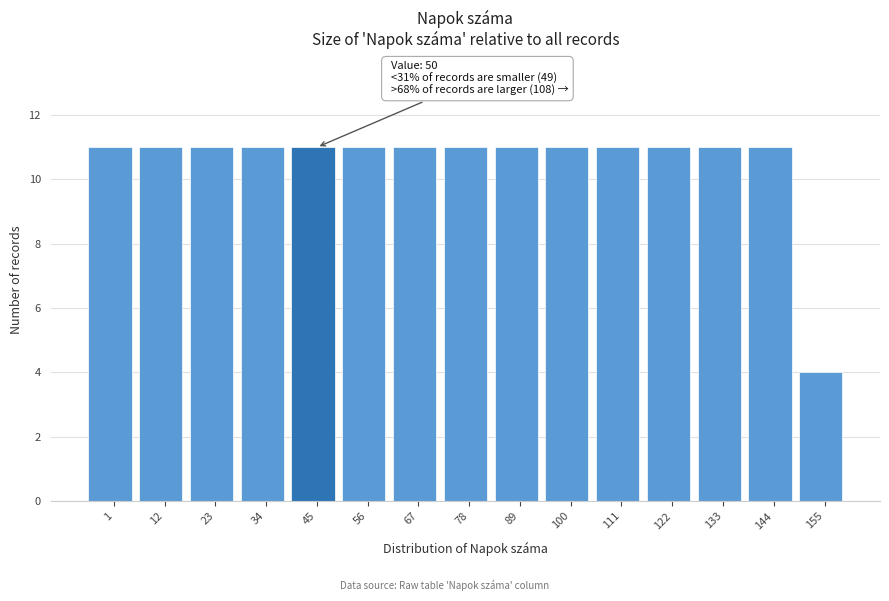

Reading left to right, what are all the values shown in this chart?

11	11	11	11	11	11	11	11	11	11	11	11	11	11	4